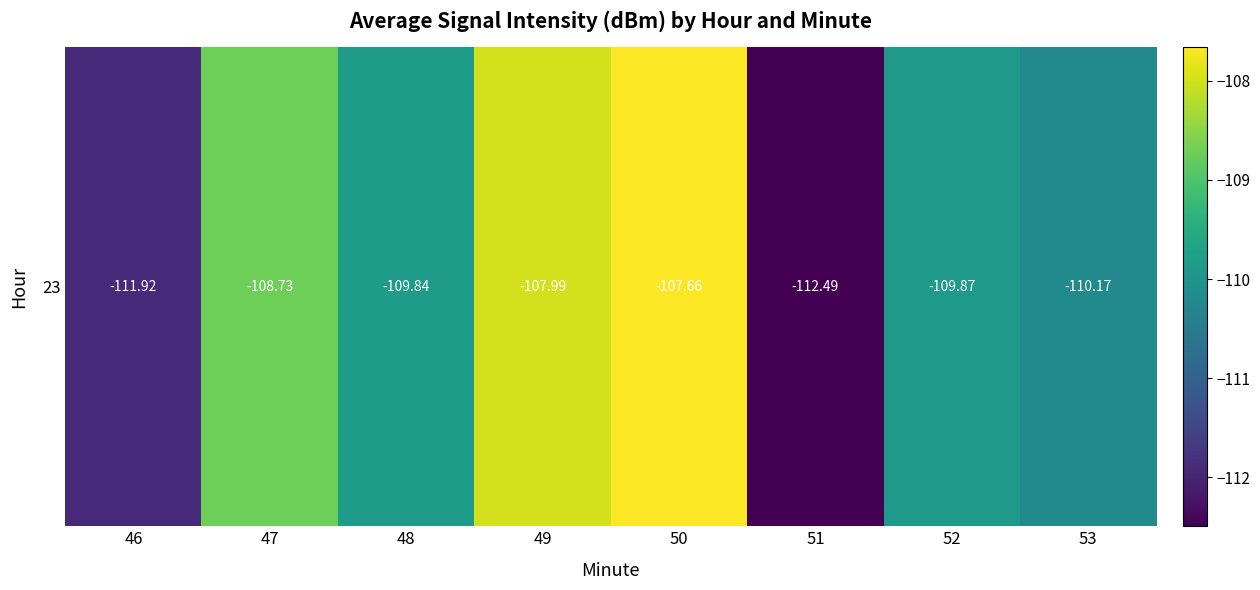

How many series are shown in this chart?

1